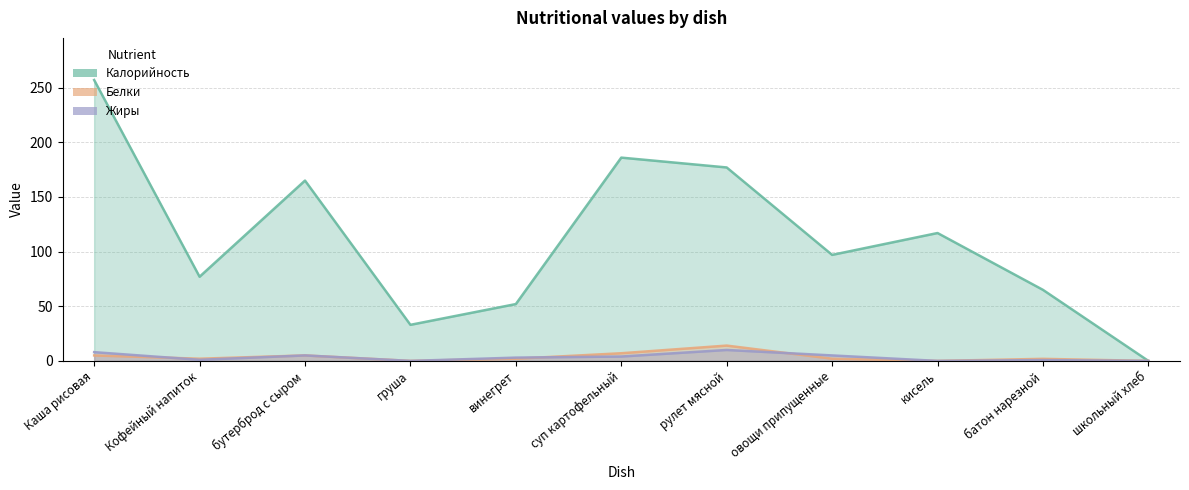

Reading left to right, transcribe all the data shown in this chart.

Калорийность: 257.0	77.0	165.0	33.0	52.0	186.0	177.0	97.0	117.0	65.0	0.0
Белки: 5.0	2.0	5.0	0.0	2.0	7.0	14.0	2.0	0.0	1.9	0.0
Жиры: 8.0	1.0	5.0	0.0	3.0	4.0	10.0	5.0	0.0	0.8	0.0